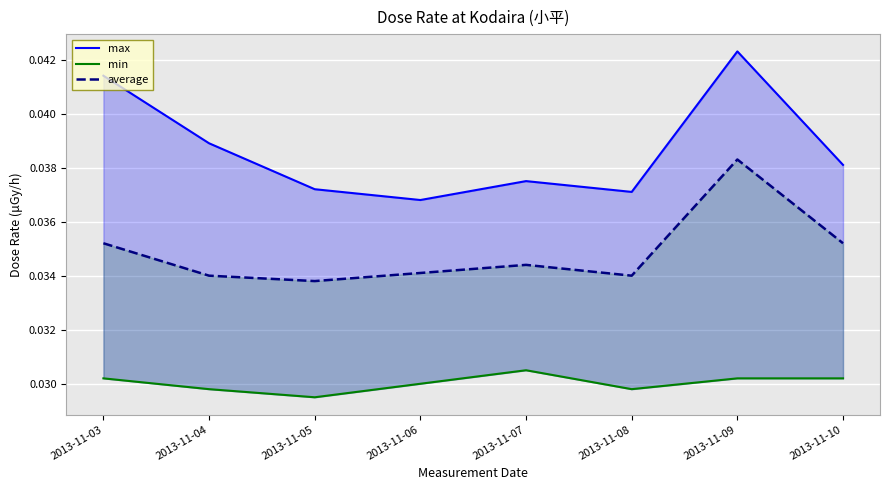

True or false: average has more than 2 interior local peaks.

False